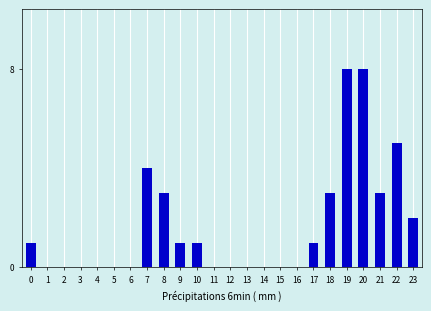

Reading right to left, transcribe all the data shown in this chart.

23=2	22=5	21=3	20=8	19=8	18=3	17=1	16=0	15=0	14=0	13=0	12=0	11=0	10=1	9=1	8=3	7=4	6=0	5=0	4=0	3=0	2=0	1=0	0=1